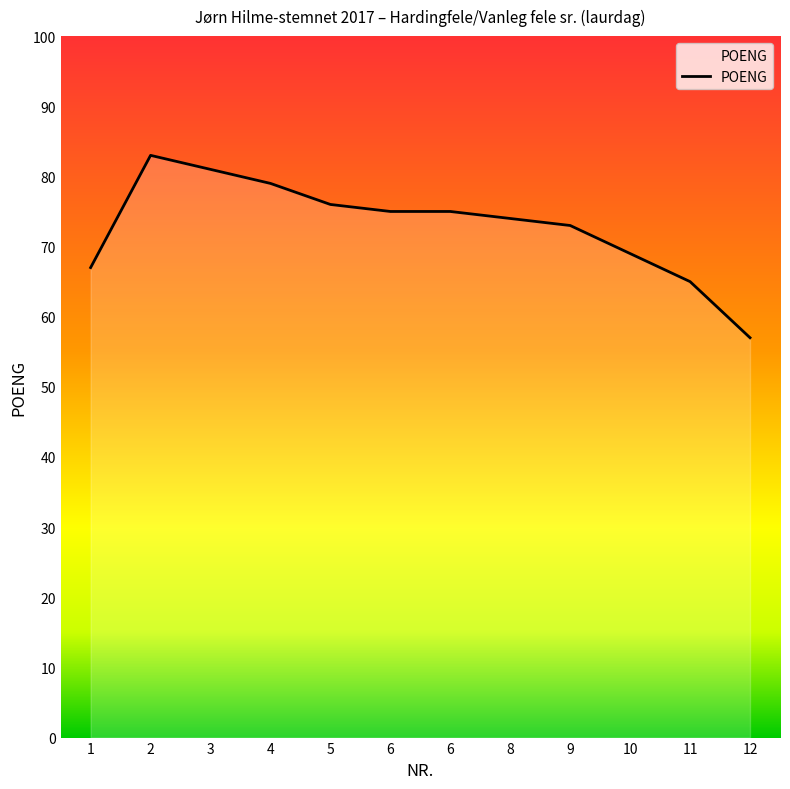

How many points are higher than both their immediate neighbors (excluding endpoints)?

1